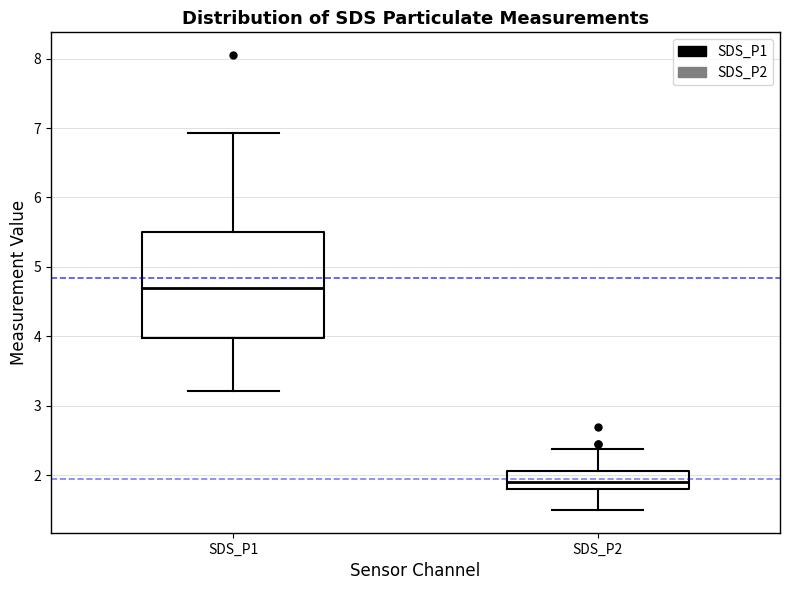

Where is the lower edge of the box for SDS_P2 on the y-axis? The values are not printed on the chart, so give them approximately, as read against the axis.

1.8